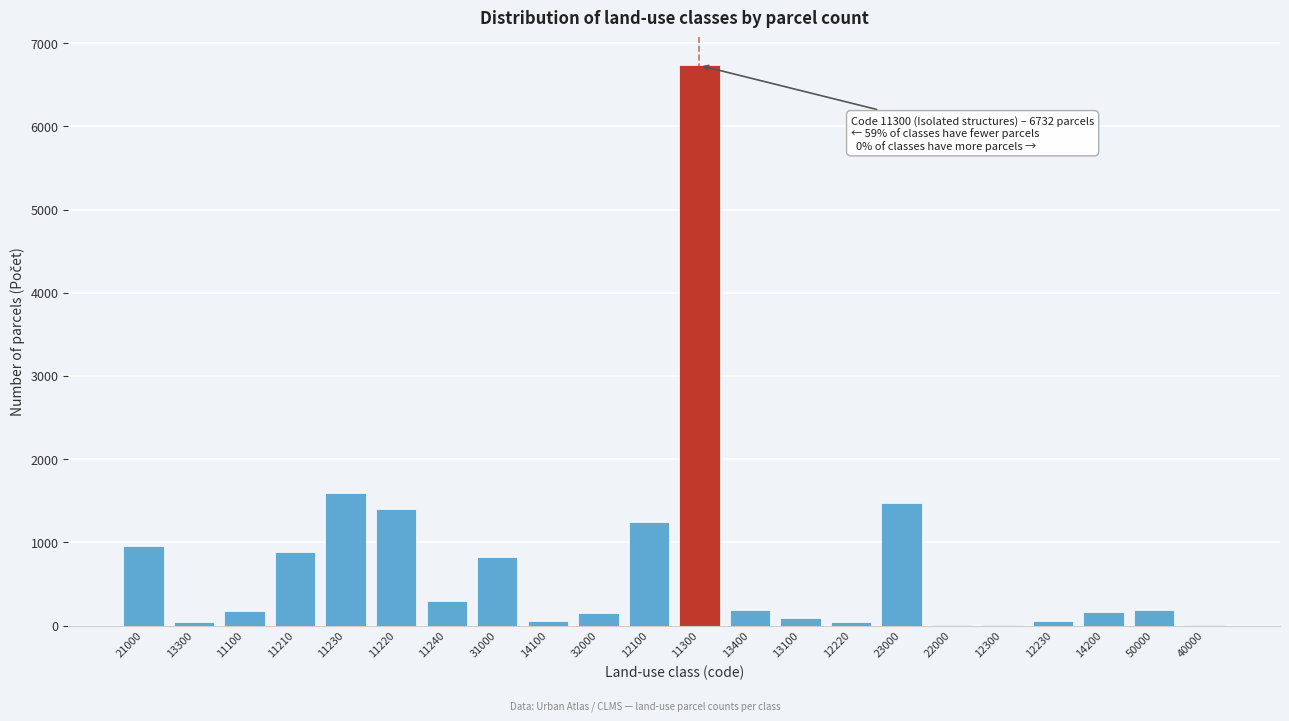

Is it true that the value at 14200 is 166?

True